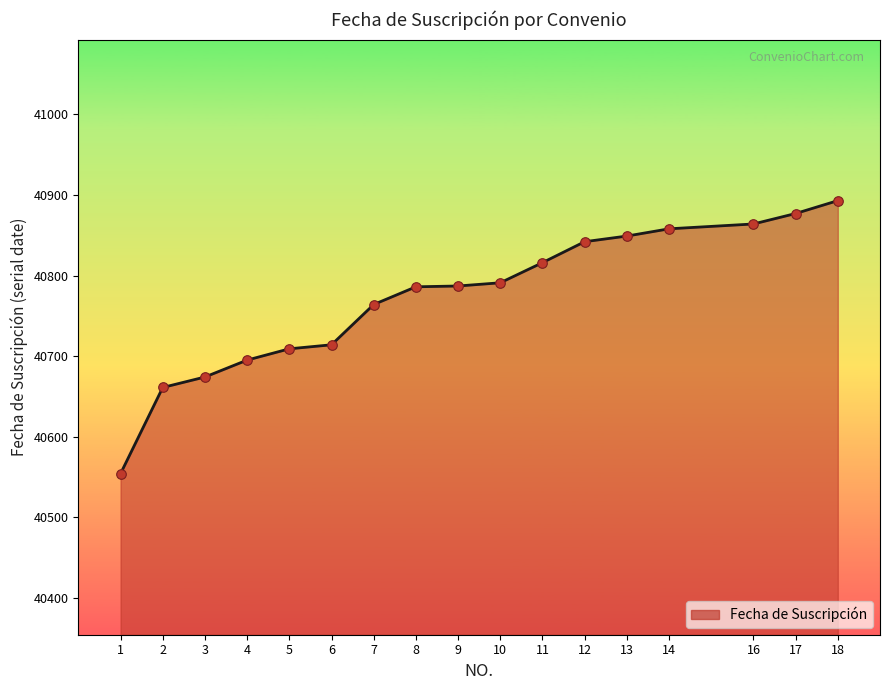

What is the change in value from 6 to 18?

+179